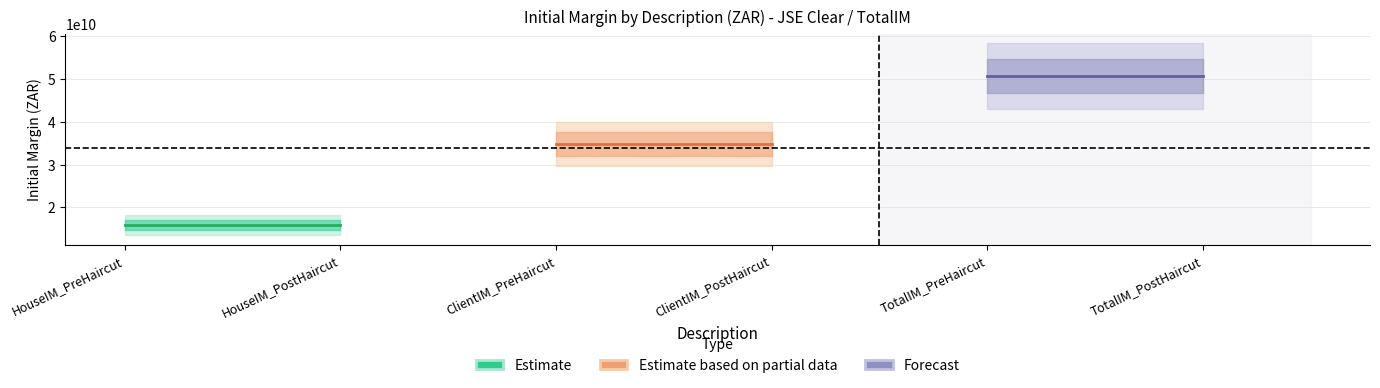

Does the chart have visible grid lines?

Yes